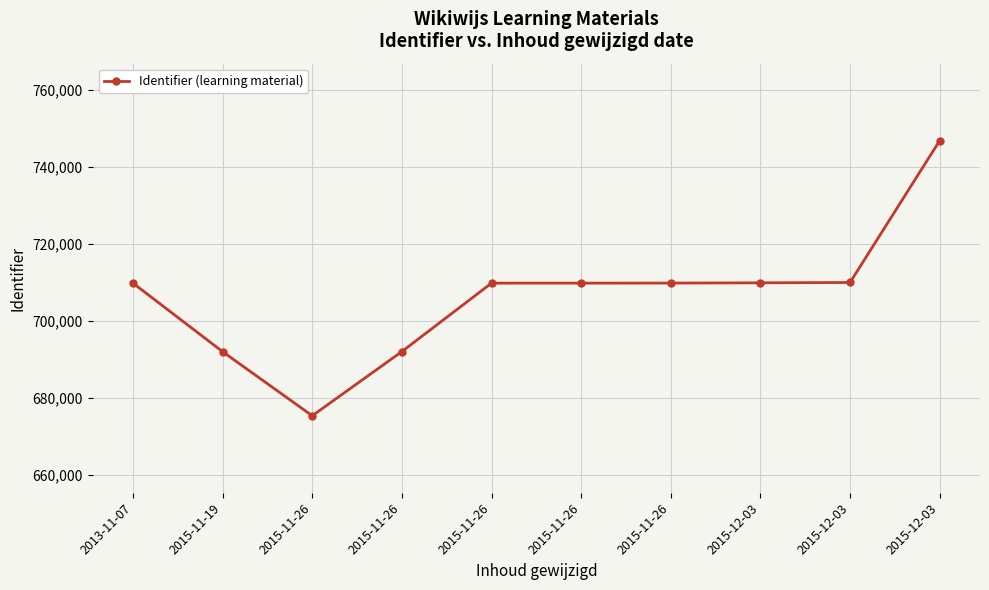

At which category does the chart reach its peak across all series?

2015-12-03